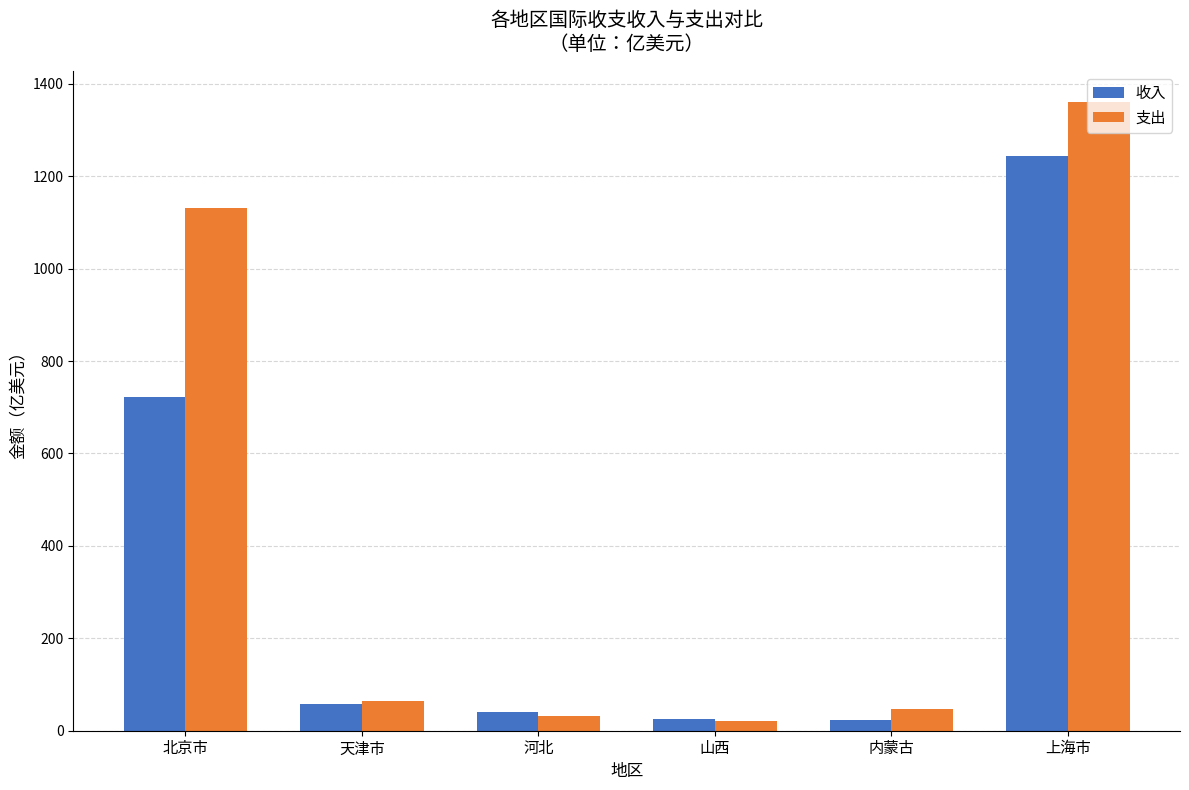

What is the approximate value of 支出 at 内蒙古?

47.0